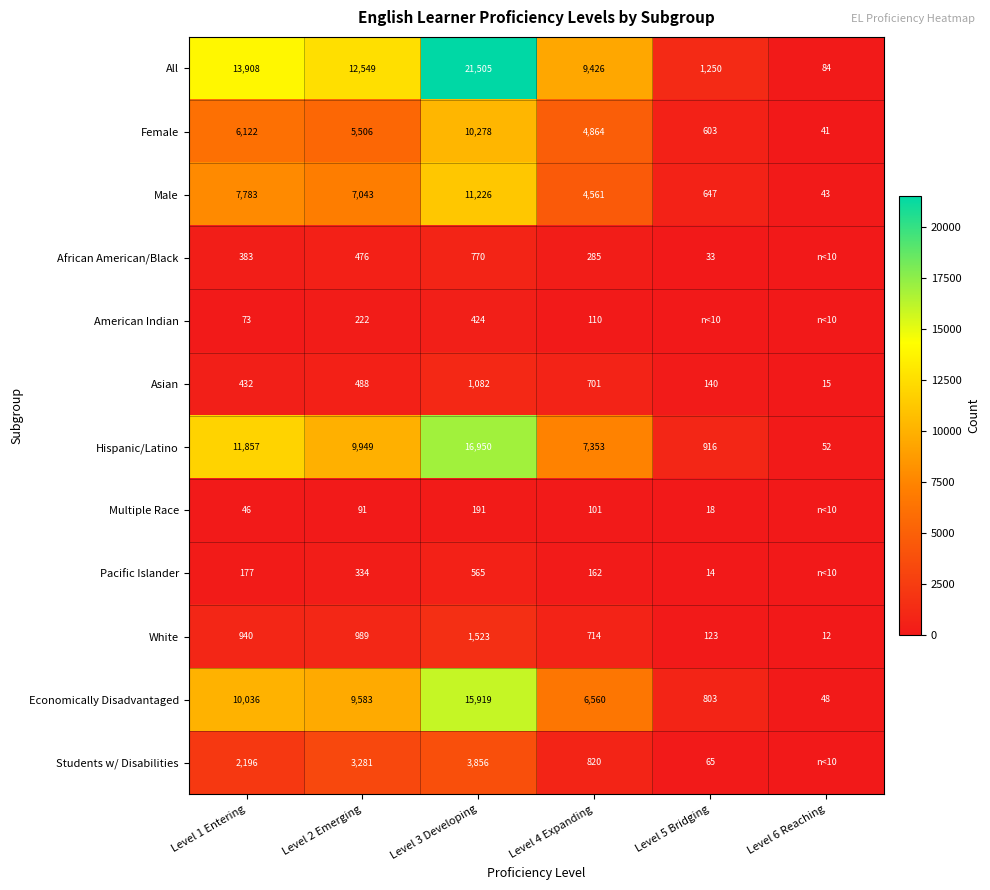

At which category is the sum across all series the highest?

Level 3 Developing